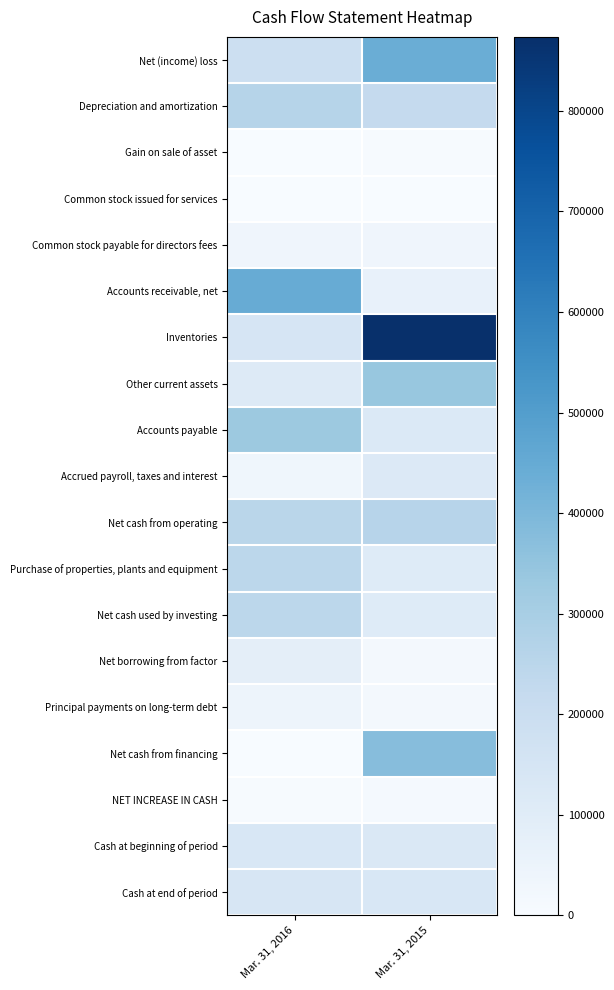

Reading right to left, list all the values displayed in this chart.

Net (income) loss: Mar. 31, 2015=440028	Mar. 31, 2016=188640
Depreciation and amortization: Mar. 31, 2015=220025	Mar. 31, 2016=261150
Gain on sale of asset: Mar. 31, 2015=5200	Mar. 31, 2016=0
Common stock issued for services: Mar. 31, 2015=2950	Mar. 31, 2016=0
Common stock payable for directors fees: Mar. 31, 2015=37500	Mar. 31, 2016=37500
Accounts receivable, net: Mar. 31, 2015=66582	Mar. 31, 2016=445351
Inventories: Mar. 31, 2015=873625	Mar. 31, 2016=144154
Other current assets: Mar. 31, 2015=339249	Mar. 31, 2016=114555
Accounts payable: Mar. 31, 2015=121068	Mar. 31, 2016=330057
Accrued payroll, taxes and interest: Mar. 31, 2015=118517	Mar. 31, 2016=30766
Net cash from operating: Mar. 31, 2015=255981	Mar. 31, 2016=252476
Purchase of properties, plants and equipment: Mar. 31, 2015=108710	Mar. 31, 2016=245702
Net cash used by investing: Mar. 31, 2015=108710	Mar. 31, 2016=245702
Net borrowing from factor: Mar. 31, 2015=19279	Mar. 31, 2016=84083
Principal payments on long-term debt: Mar. 31, 2015=14149	Mar. 31, 2016=41824
Net cash from financing: Mar. 31, 2015=377094	Mar. 31, 2016=2653
NET INCREASE IN CASH: Mar. 31, 2015=12403	Mar. 31, 2016=4121
Cash at beginning of period: Mar. 31, 2015=123683	Mar. 31, 2016=133543
Cash at end of period: Mar. 31, 2015=136086	Mar. 31, 2016=137664